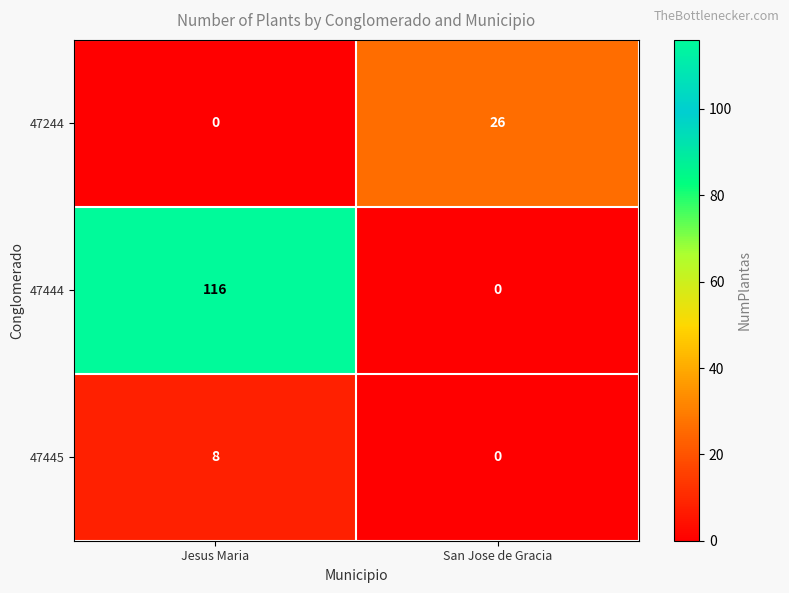

List the series in order of their overall mean, highest first.

47444, 47244, 47445